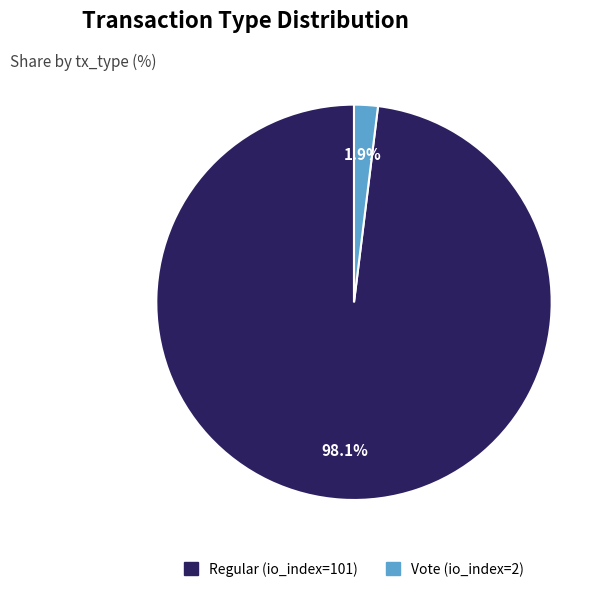

Count the number of slices in the pie.

2